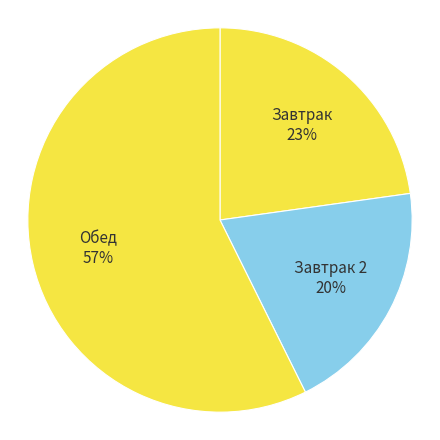

Is it true that Завтрак 2 20% is 28% of the pie?

False